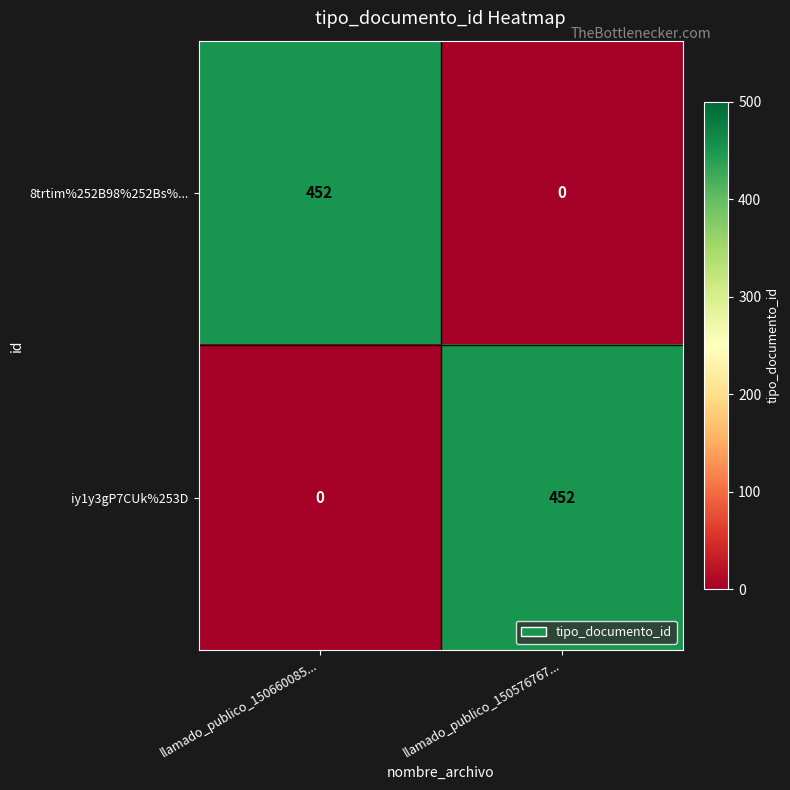

The iy1y3gP7CUk%253D series shows 634 at llamado_publico_150576767.... True or false?

False